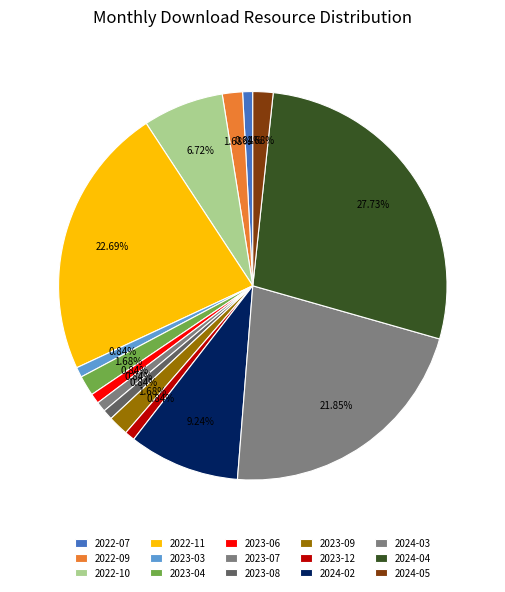

Is there any slice that represents more than half of the pie?

No